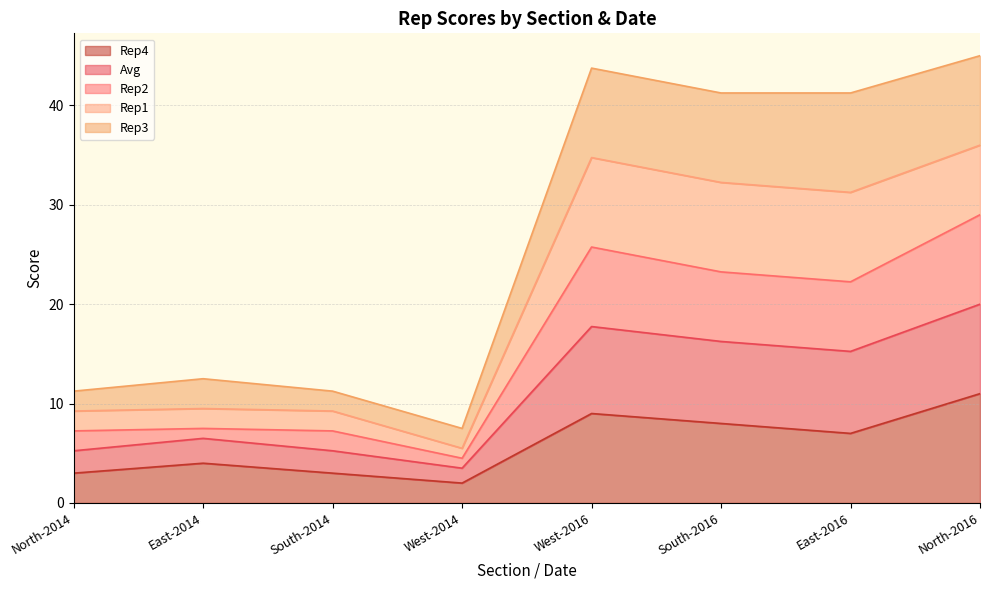

The value of Rep4 at West-2016 is 3.7. True or false?

False